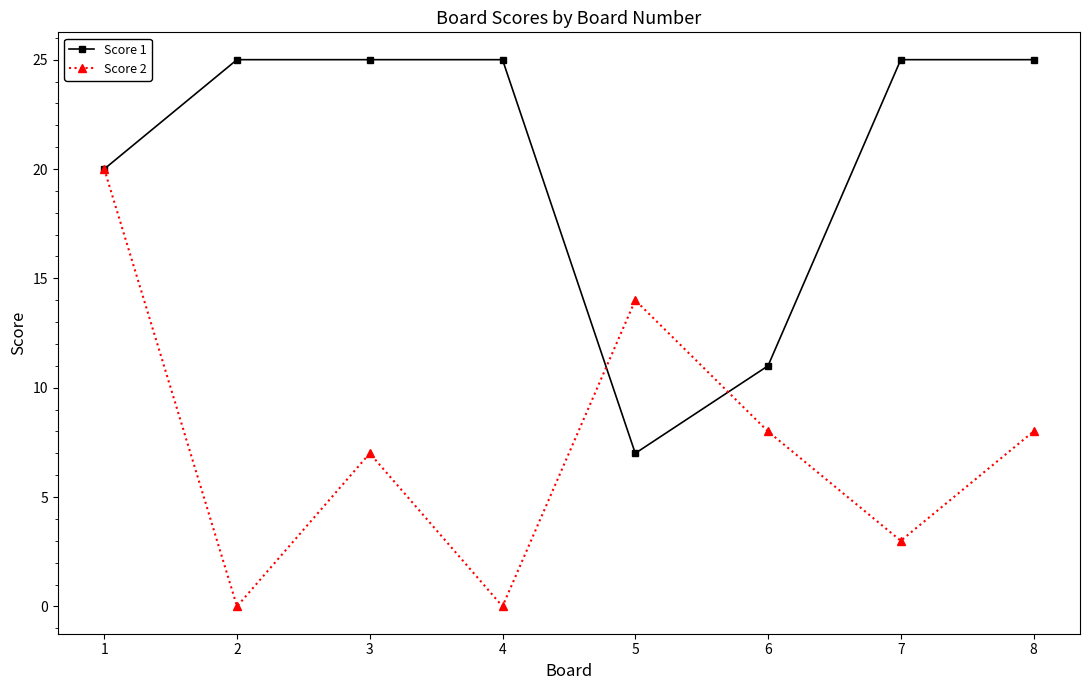

True or false: Score 2 has more than 1 points higher than both neighbors.

True